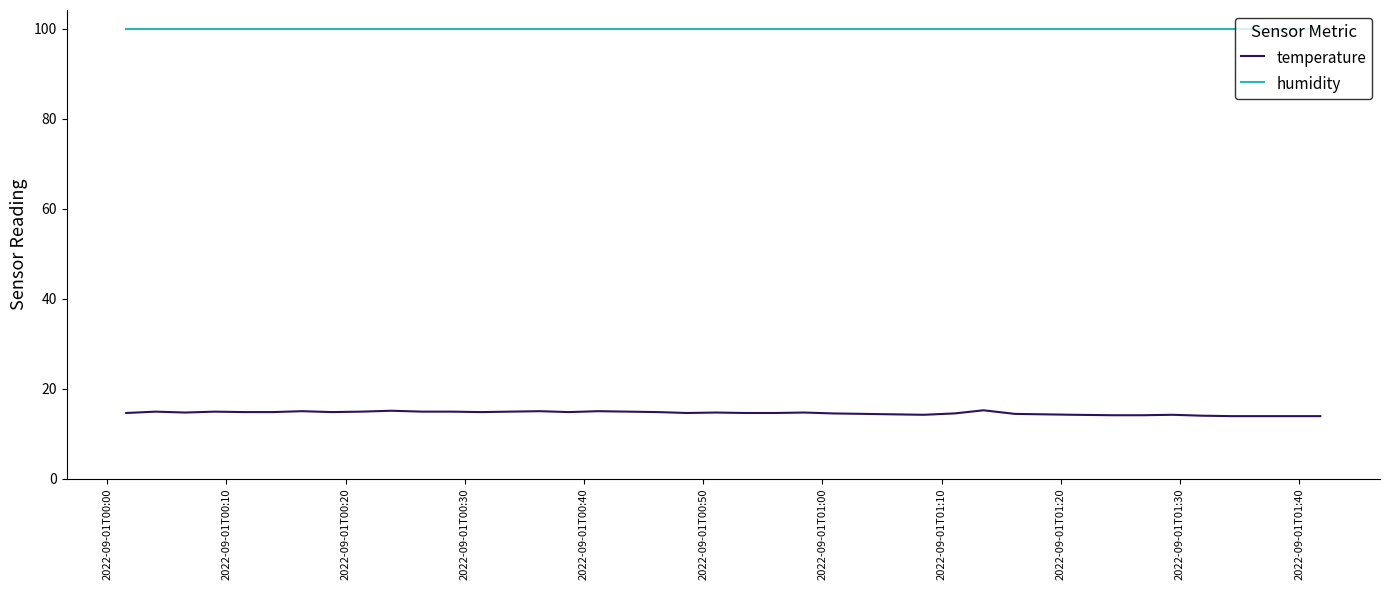

Which series has the largest total across all categories?

humidity